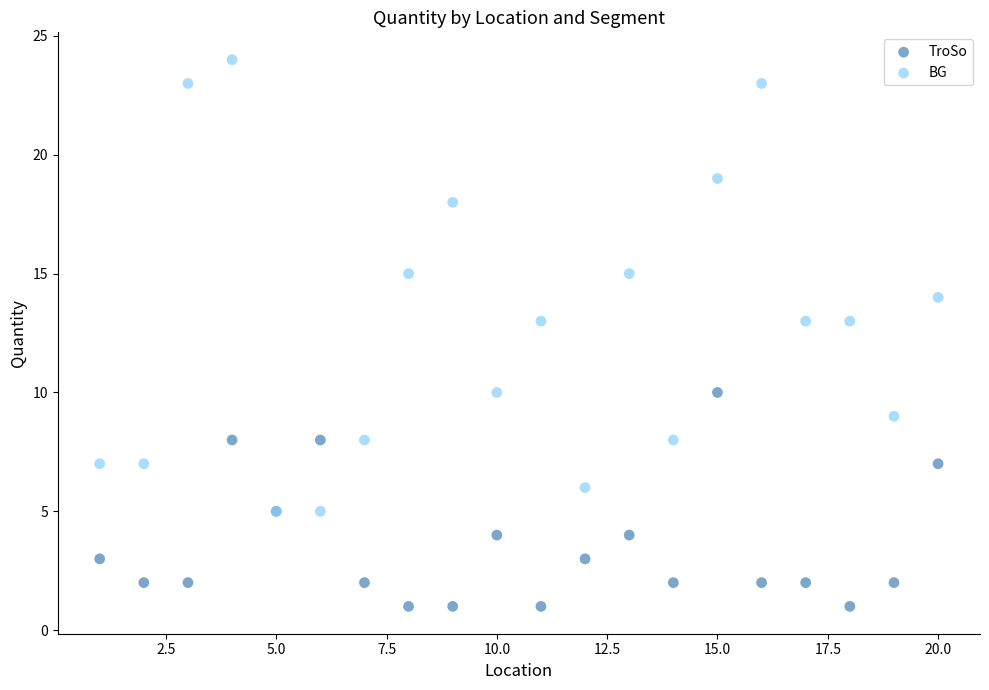

Which series reaches the minimum Y coordinate?

TroSo